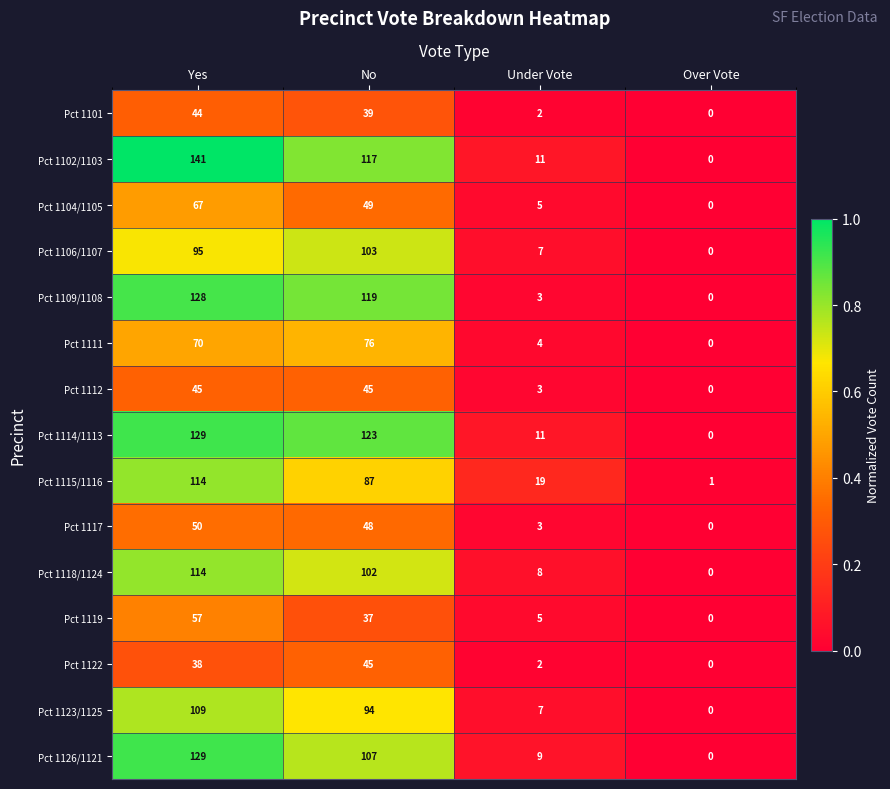

List the labels in order of Pct 1114/1113 value, largest first.

Yes, No, Under Vote, Over Vote